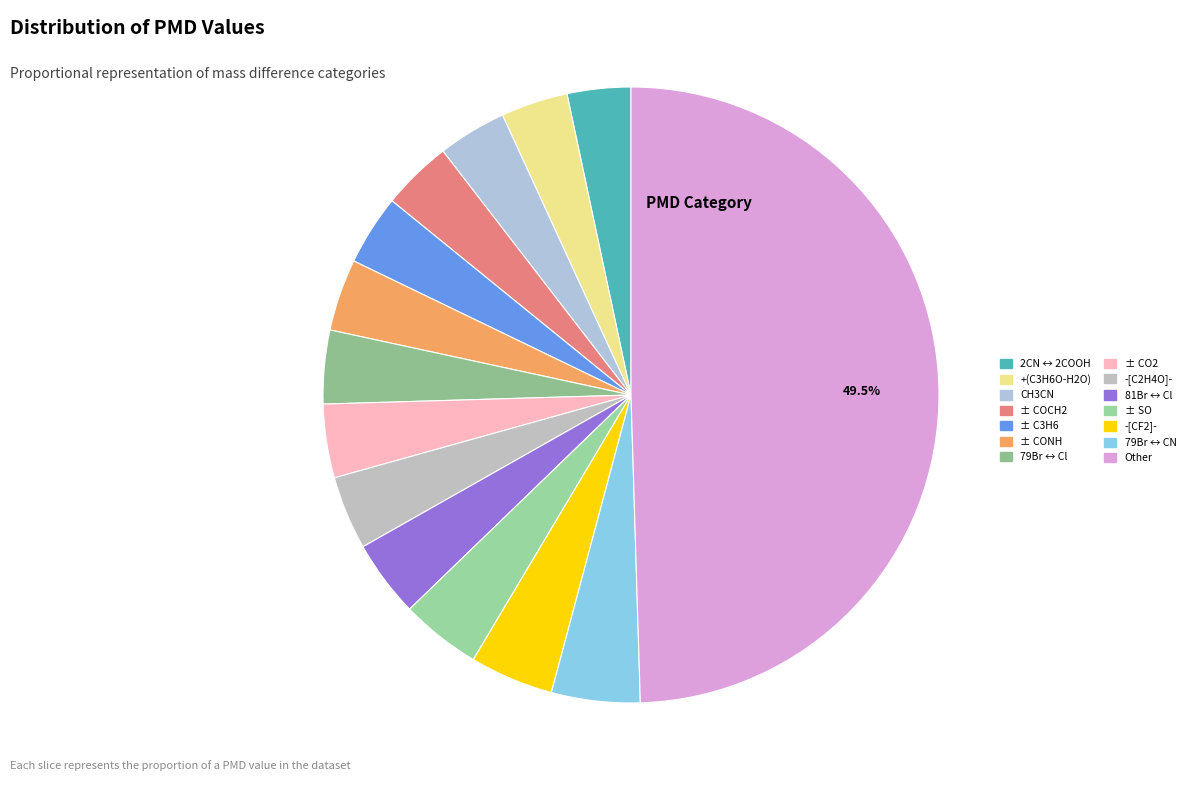

To the nearest percent, what is the difference between the largest and smallest slice percentages?

46%